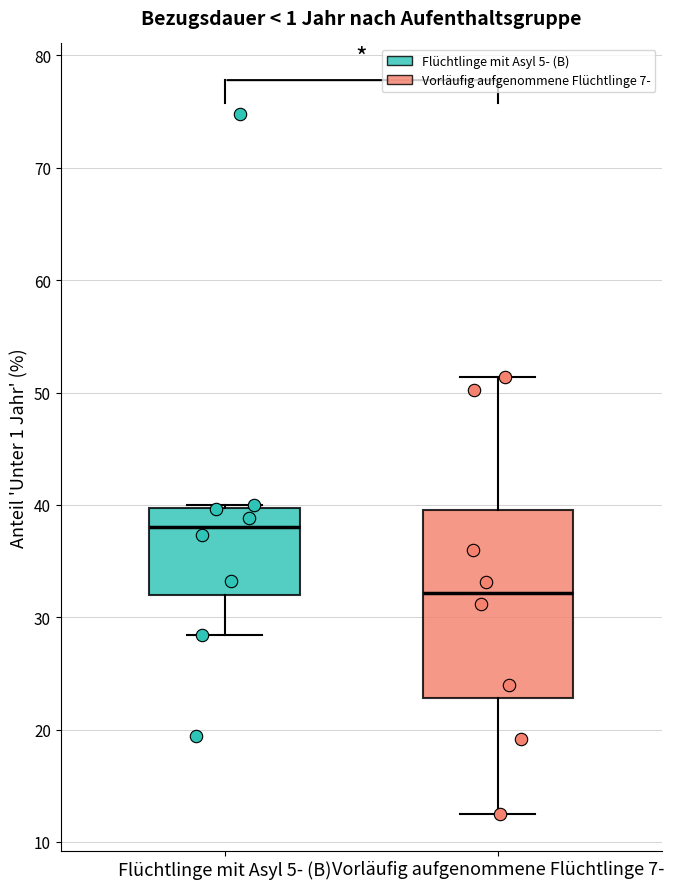

Comparing the boxes themselves (not the whiskers), which one is the tallest?

Vorläufig aufgenommene Flüchtlinge 7-